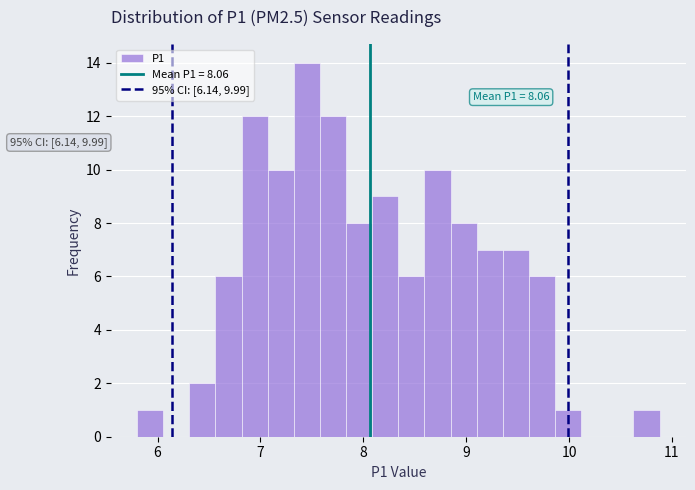

Read against the x-axis, roughly where is the centre of the tallest bar?

7.5